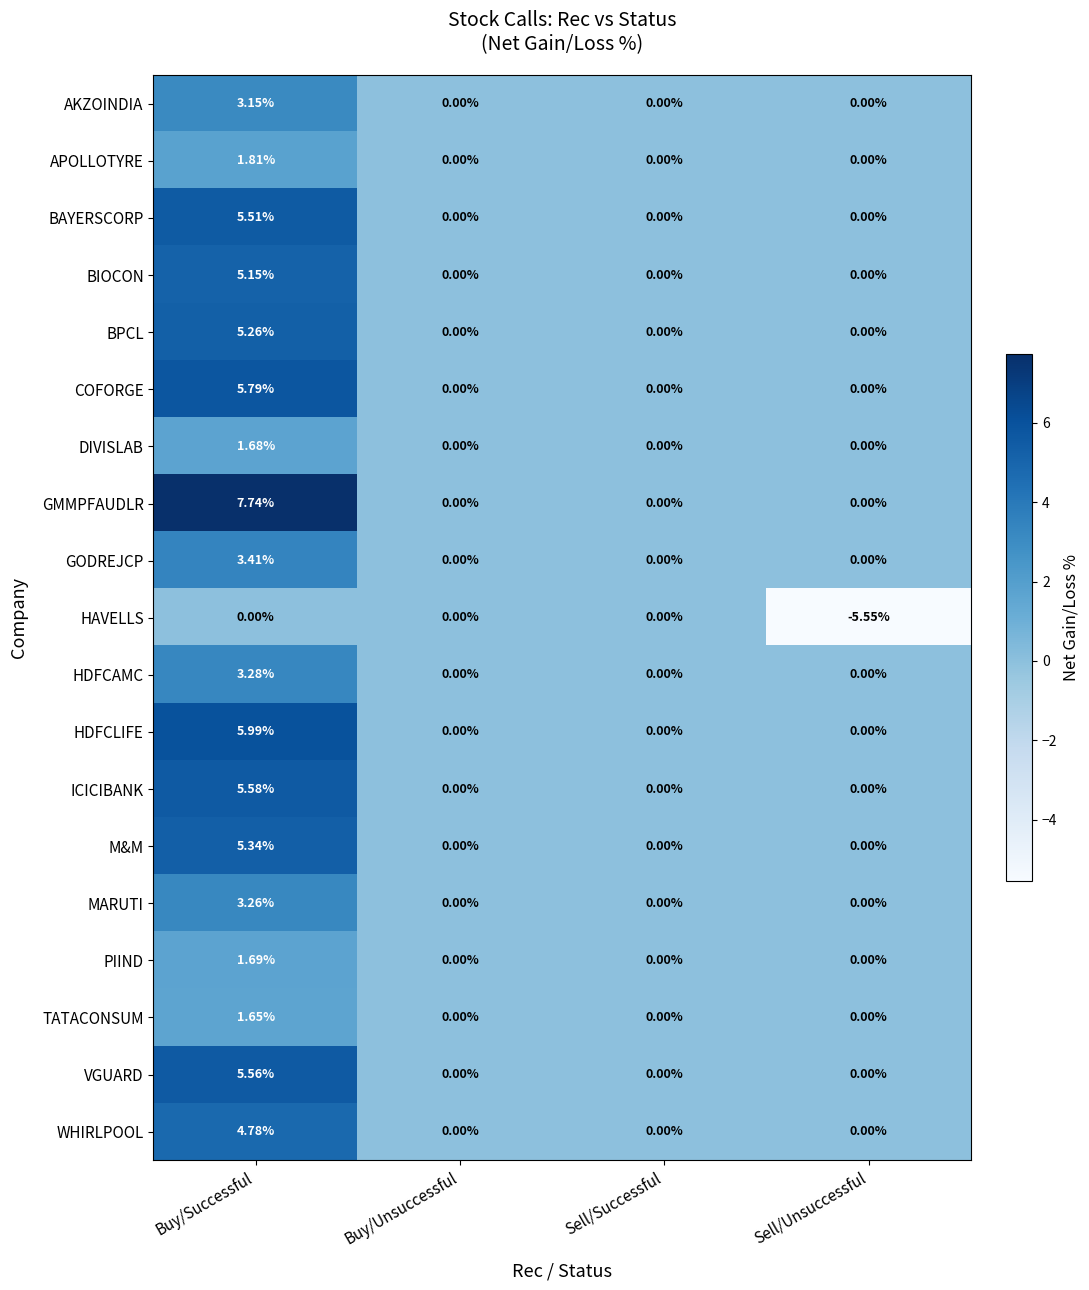

Which category has the lowest value across all series?

Sell/Unsuccessful